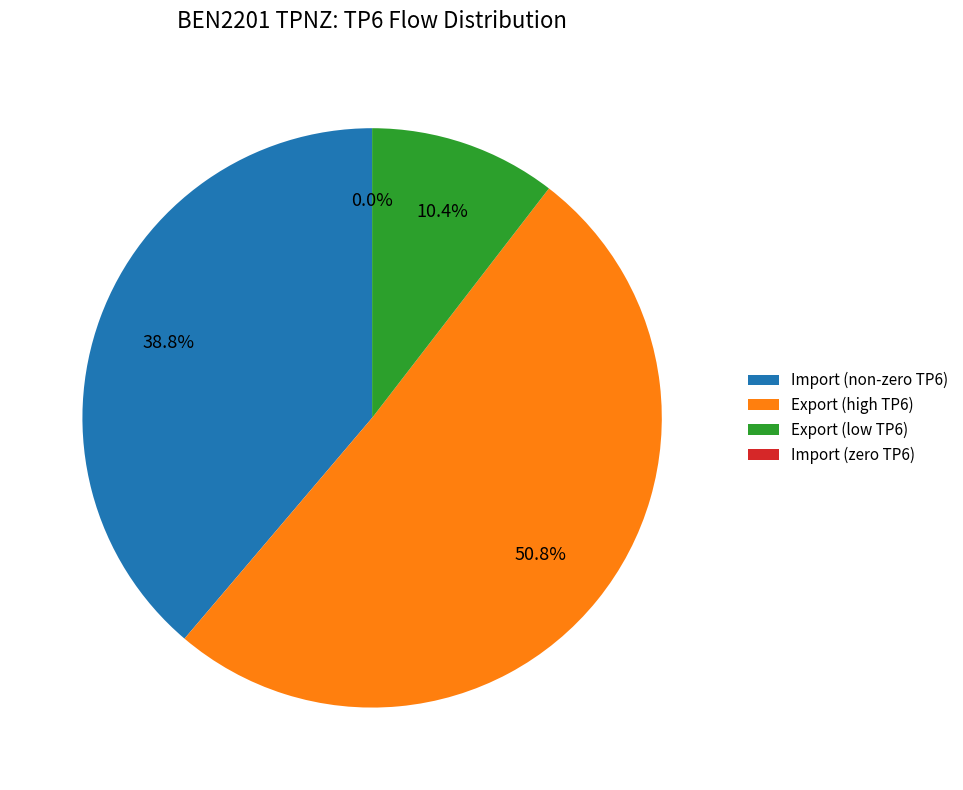

To the nearest percent, what is the average slice percentage?

25%